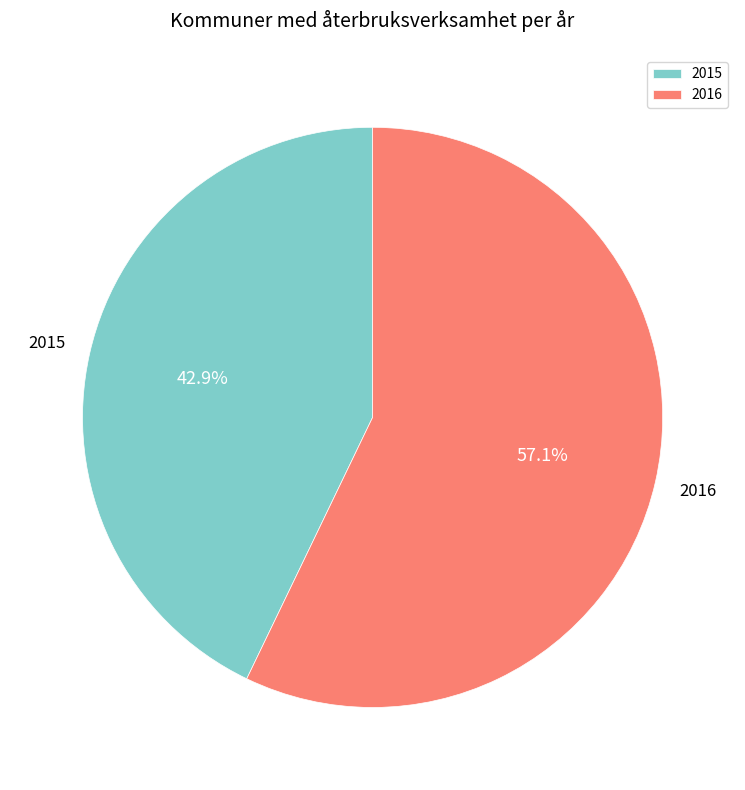

To the nearest percent, what portion does 2015 represent?

43%